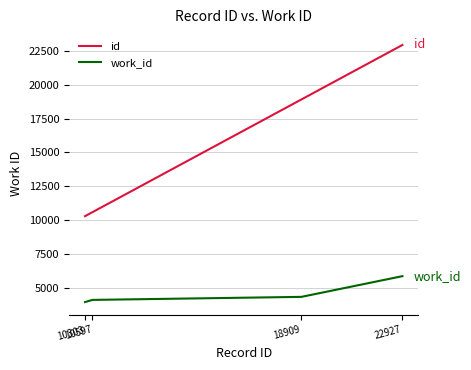

Count the number of data series in this chart.

2